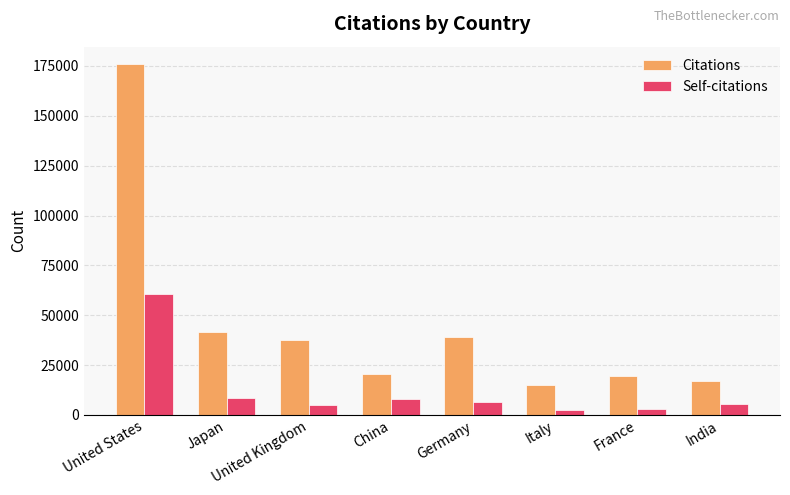

What is the difference between the maximum and minimum values in the Citations series?

160661